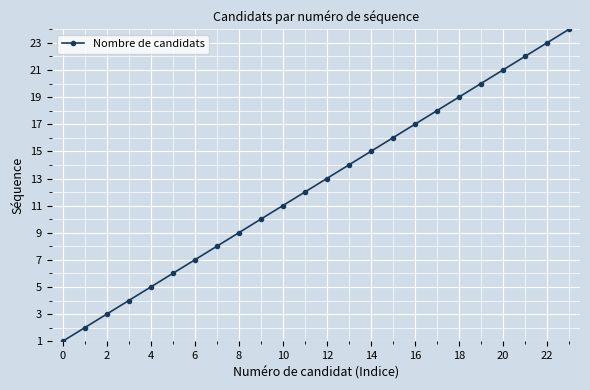

Reading left to right, transcribe all the data shown in this chart.

1	2	3	4	5	6	7	8	9	10	11	12	13	14	15	16	17	18	19	20	21	22	23	24